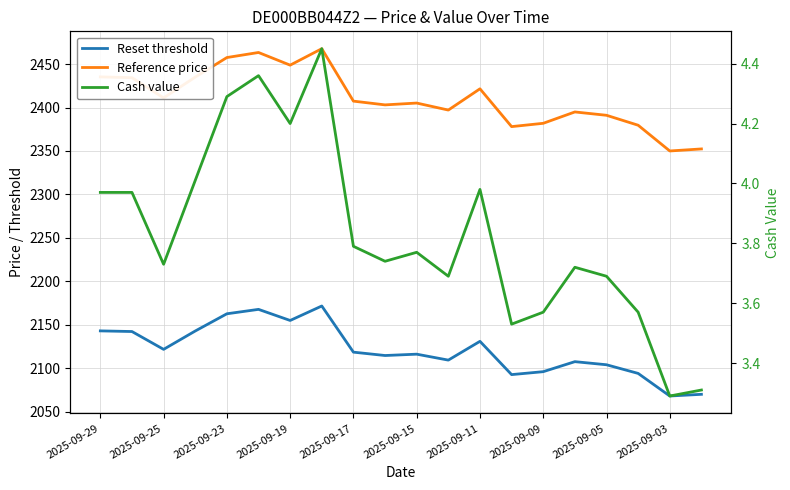

Read the Reference price value at 2025-09-03.

2350.0